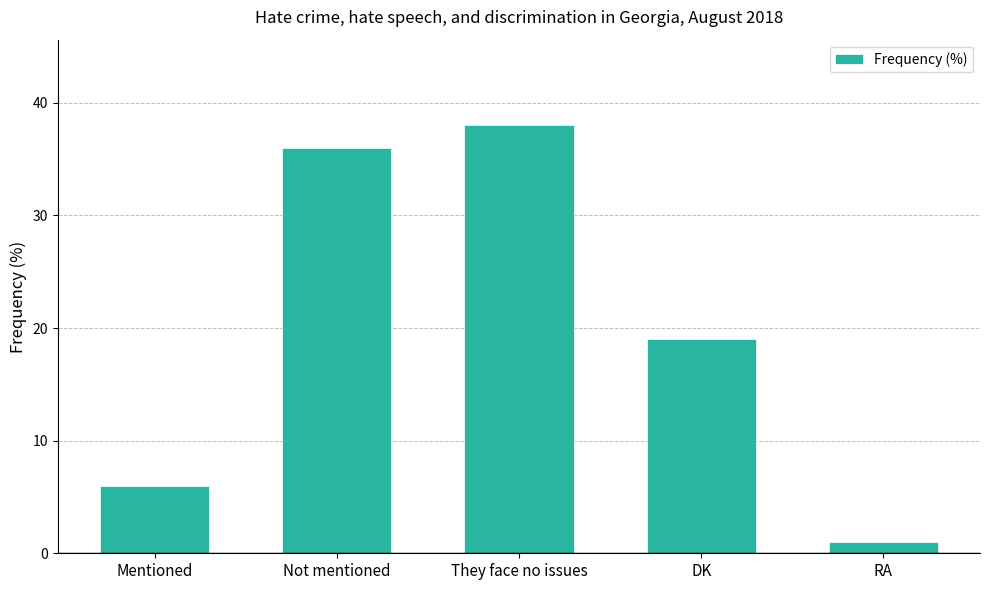

What is the average value?

20